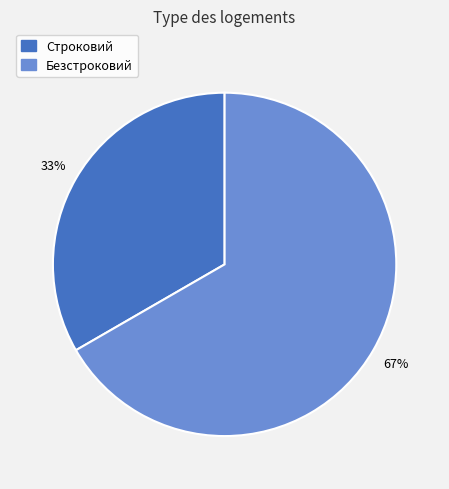

What is the smallest slice in the pie chart?

Строковий